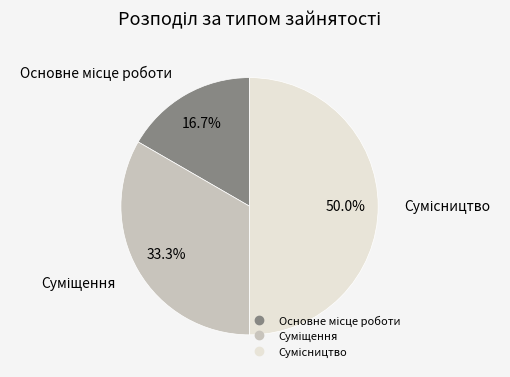

What percentage is NOT represented by Основне місце роботи?

83.3%